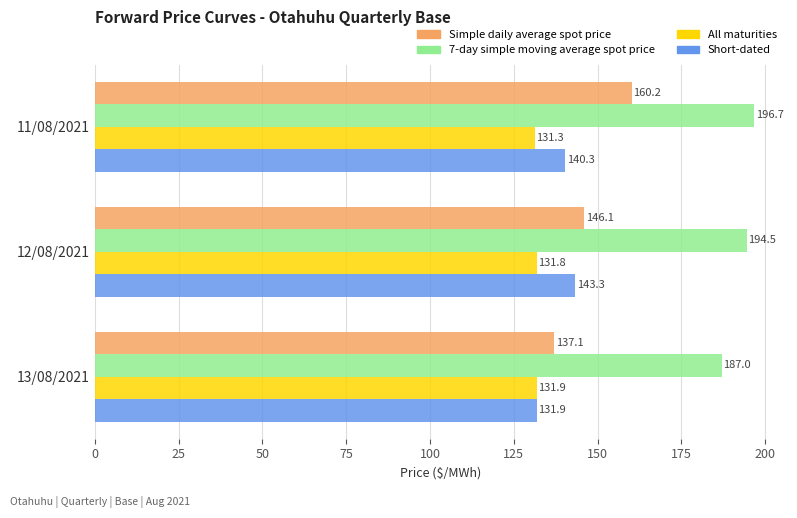

Between 11/08/2021 and 13/08/2021, which series saw the biggest shift?

Simple daily average spot price